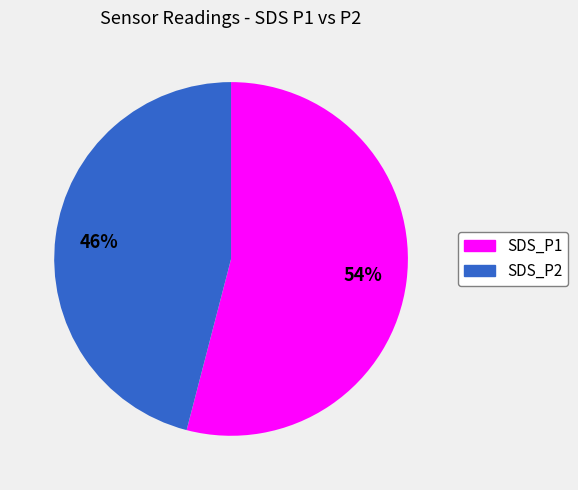

To the nearest percent, what percentage of the pie is SDS_P1?

54%